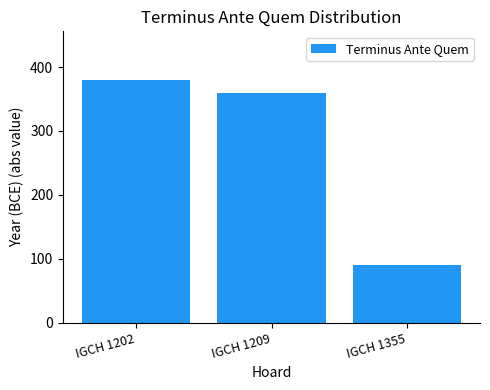

Does the chart contain any negative values?

No